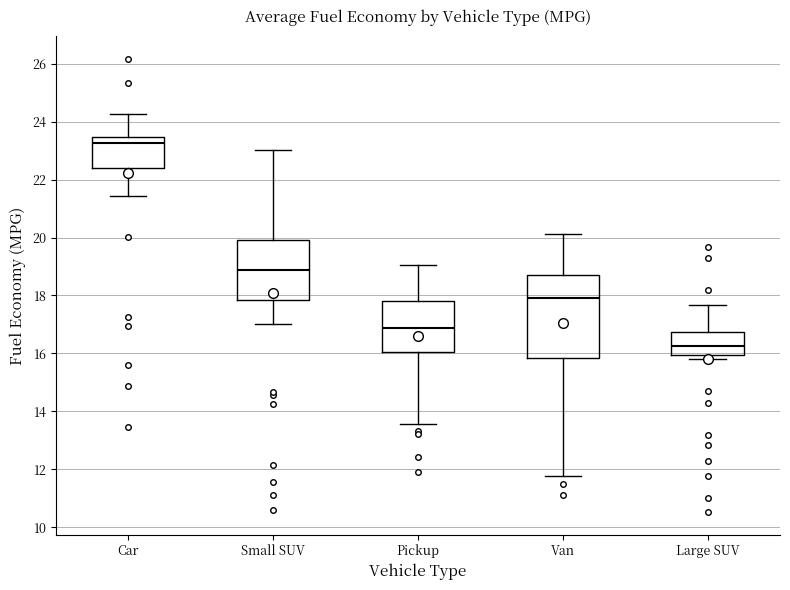

Reading left to right, transcribe this box plot: for each box, give where its median line is, the range the box spans, and where its two whiskers end, as read against the y-axis. The values are not printed on the chart, so give them approximately, as read against the axis.

Car: median 23.2, box 22.4 to 23.4, whiskers 21.4 to 24.2
Small SUV: median 18.8, box 17.8 to 20.0, whiskers 17.0 to 23.0
Pickup: median 16.8, box 16.0 to 17.8, whiskers 13.6 to 19.0
Van: median 18.0, box 15.8 to 18.6, whiskers 11.8 to 20.2
Large SUV: median 16.2, box 16.0 to 16.8, whiskers 15.8 to 17.6